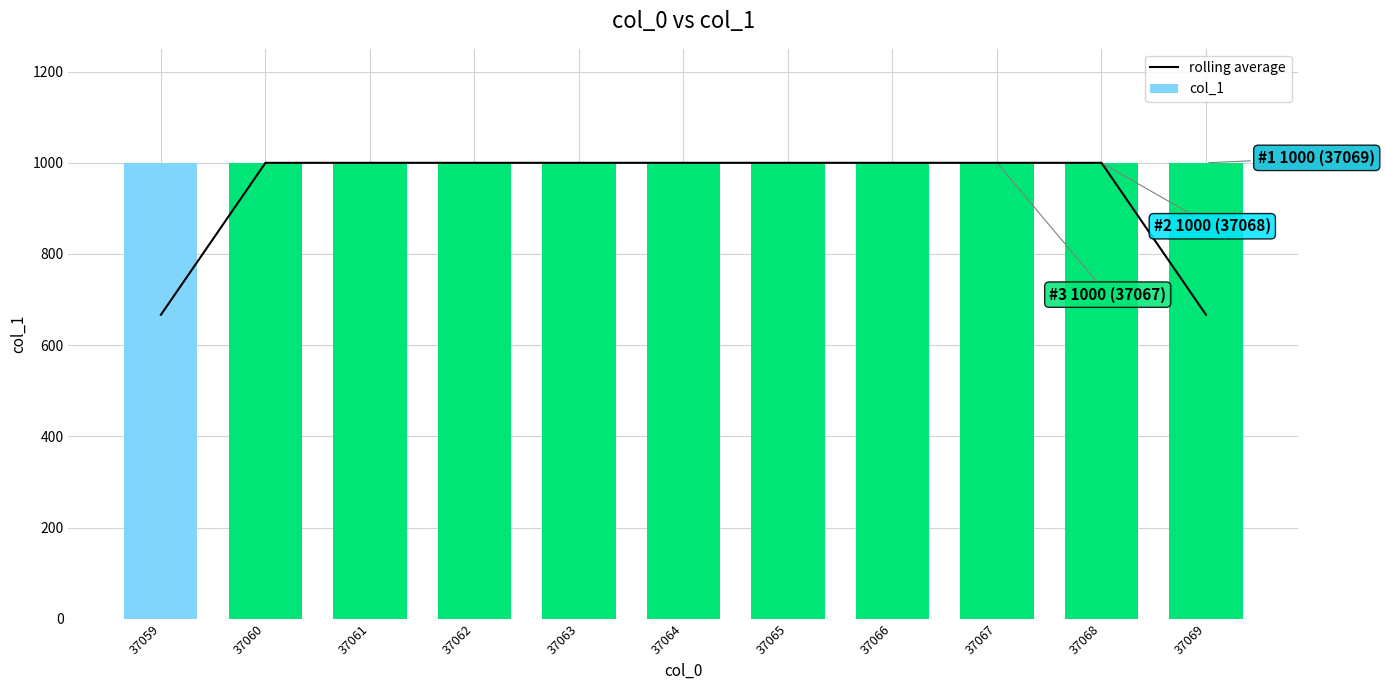

At how many categories does at least one series exceed 942?

11